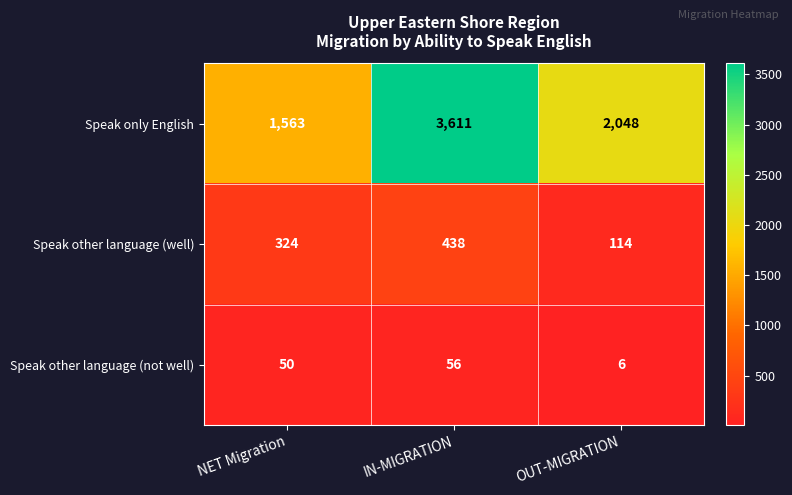

What is the difference between the maximum and minimum values in the Speak other language (well) series?

324